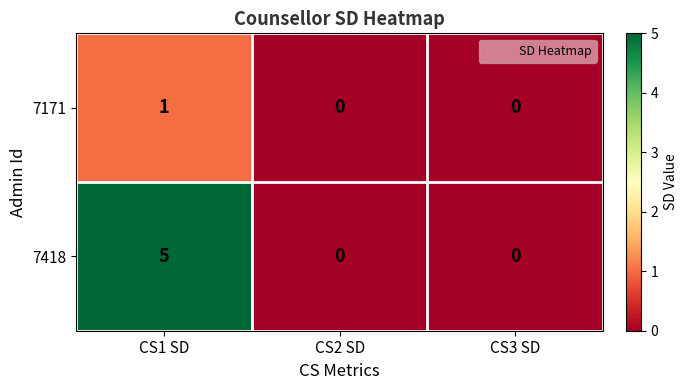

True or false: 7171 has a value of 1 at CS1 SD.

True